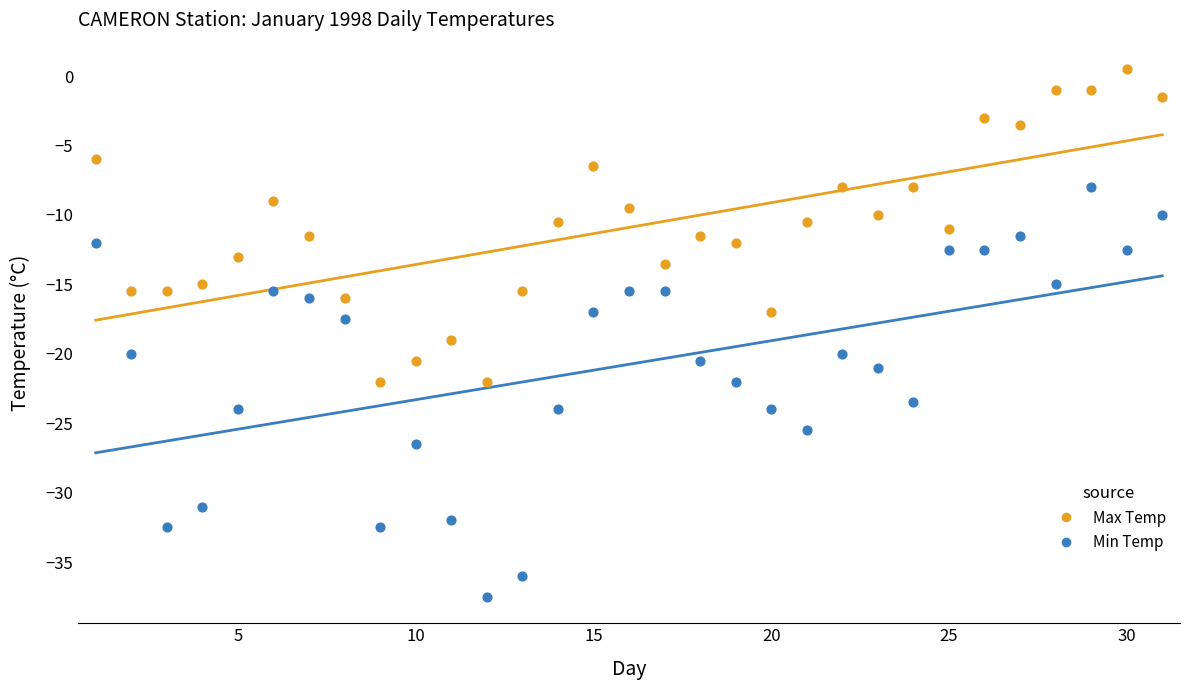

Across all data points, what is the range of X values (max minus min)?

30.0